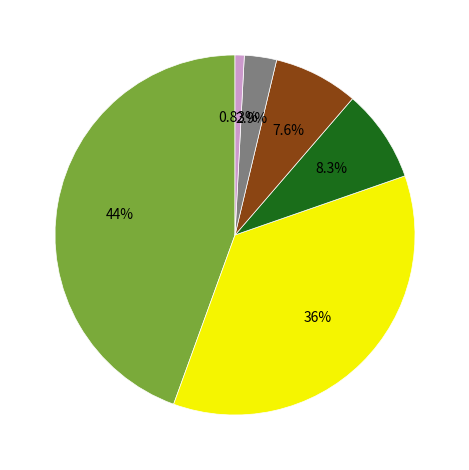

Does any single category account for the majority?

No